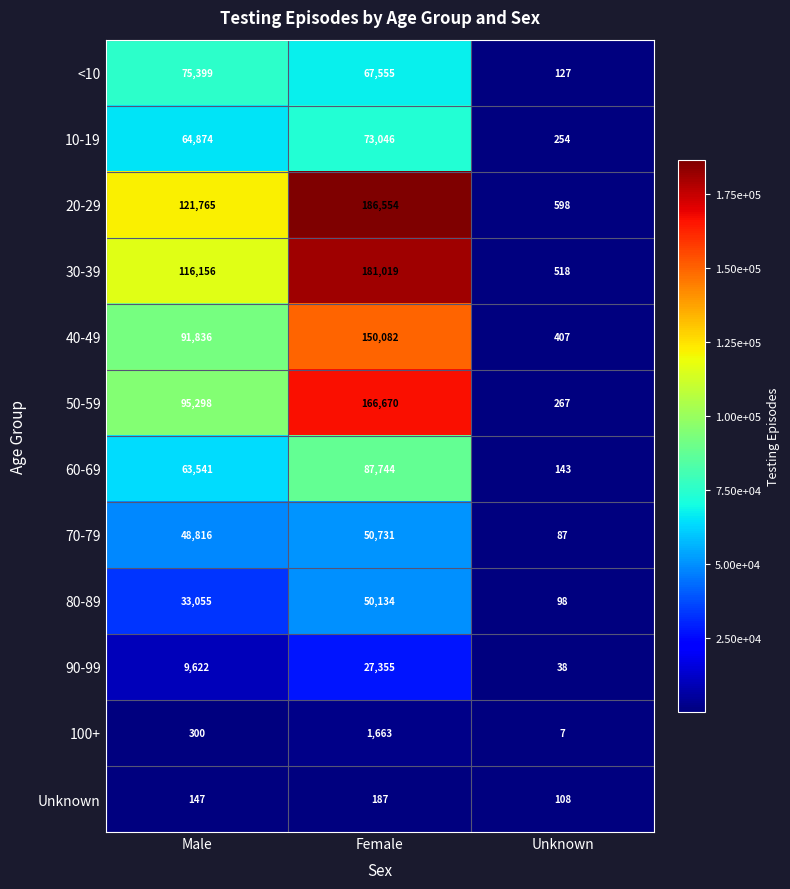

Read the 40-49 value at Male, to the nearest 10.

91840